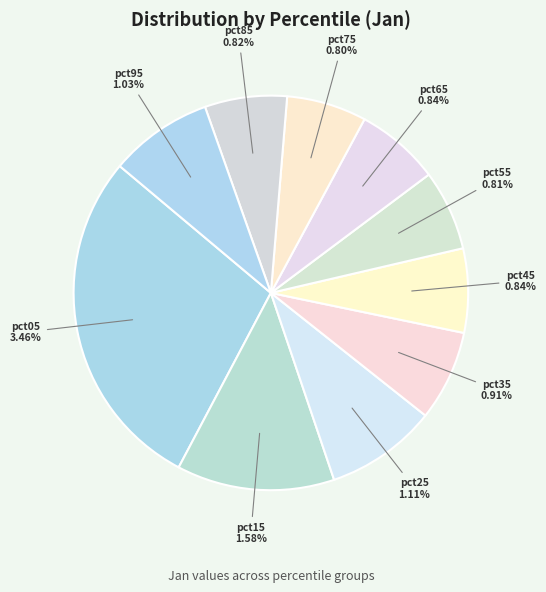

Does any single category account for the majority?

No